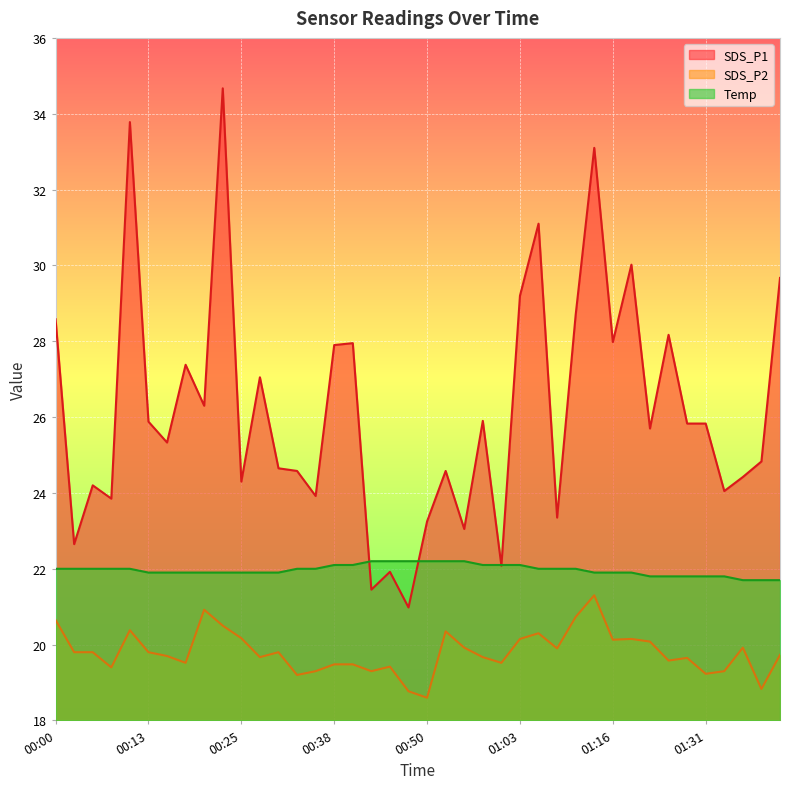

What is the difference between the SDS_P2 values at 01:05 and 01:22?

0.2